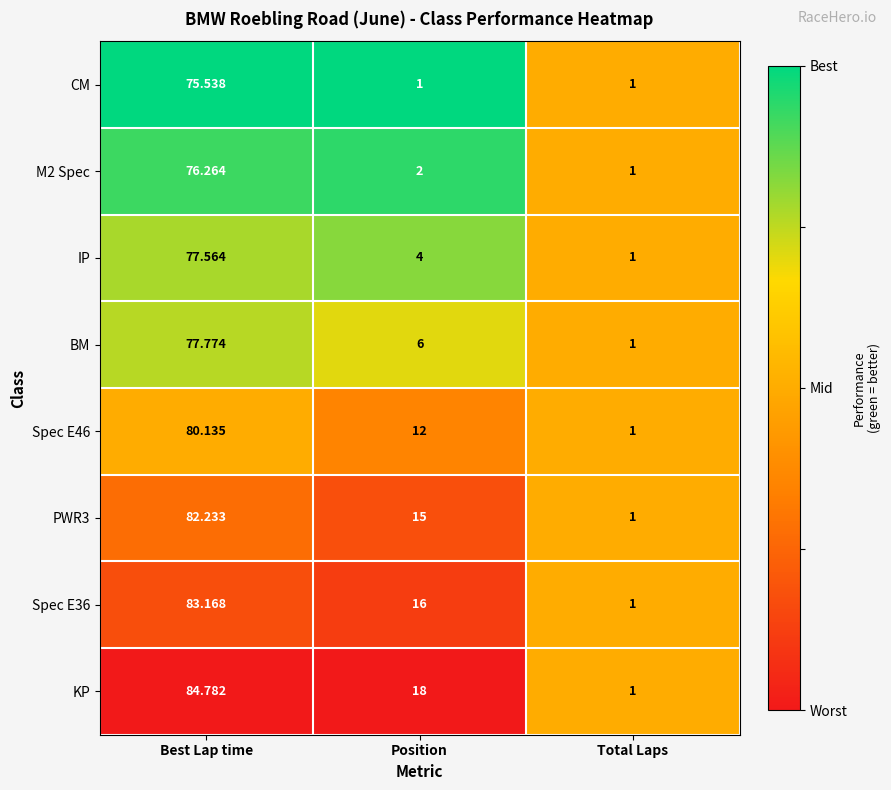

Which series has the largest range (max minus min)?

KP